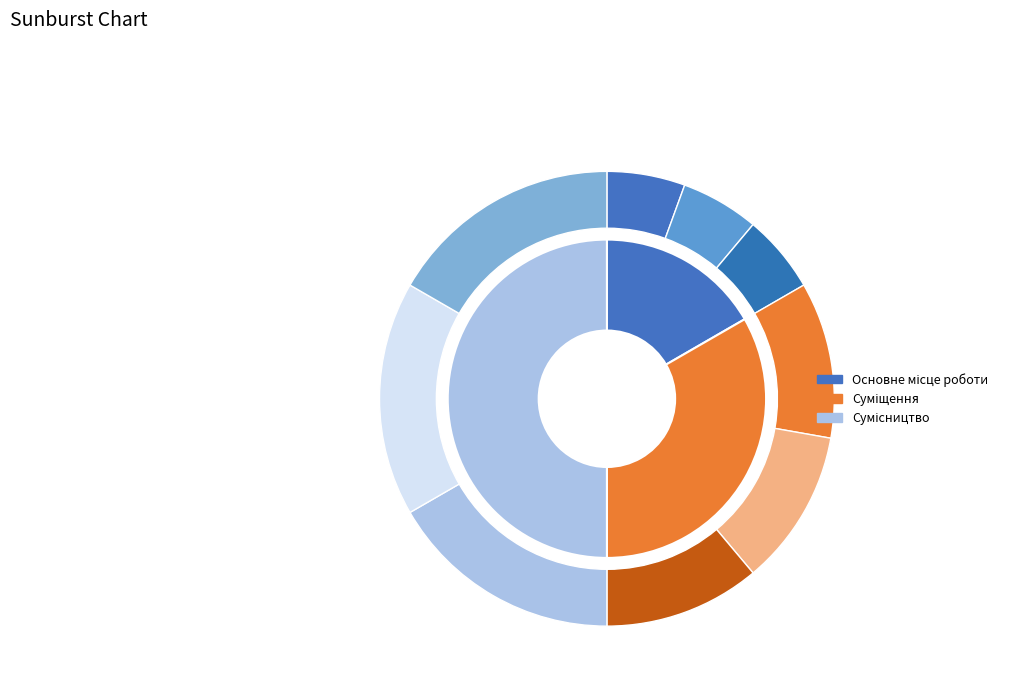

Combined, what portion of the pie is Основне місце роботи and Сумісництво?

66.7%